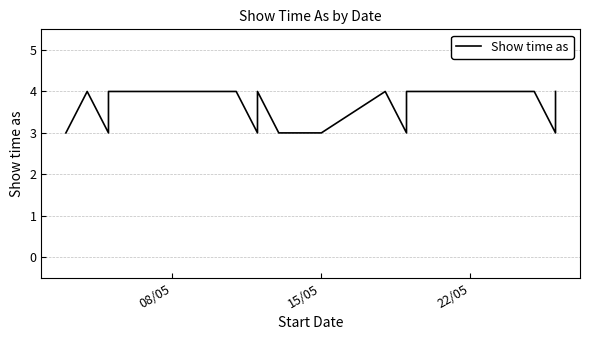

What is the value of the 10th point from the left?

3